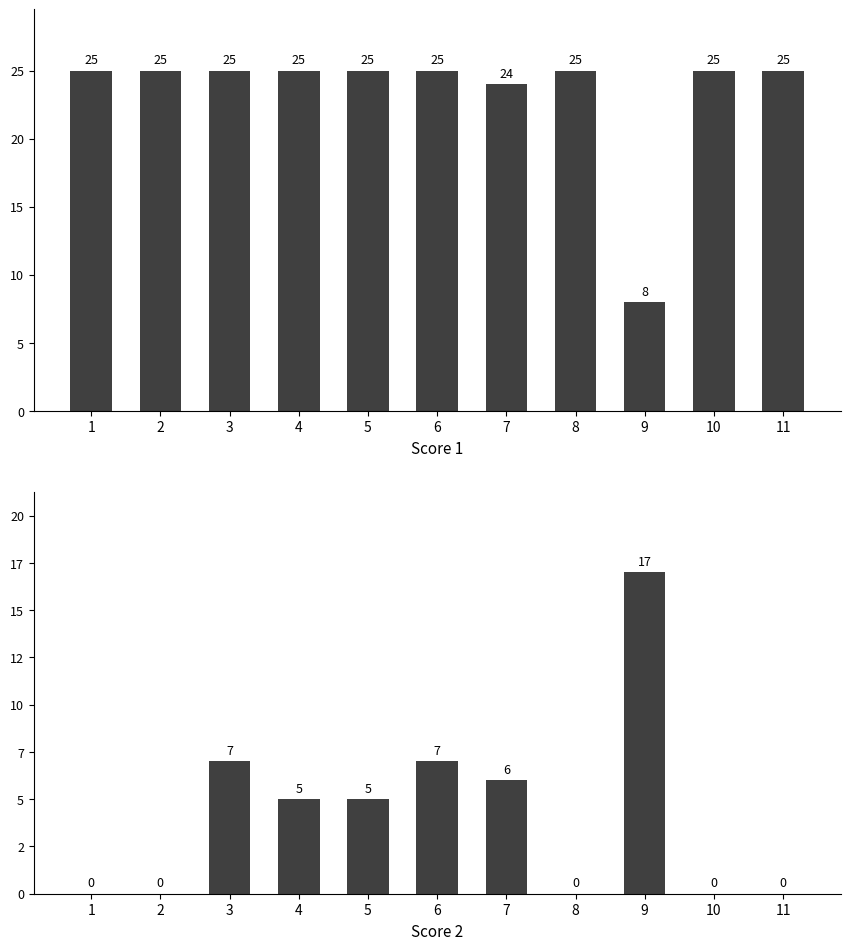

At how many categories does at least one series exceed 20?

10